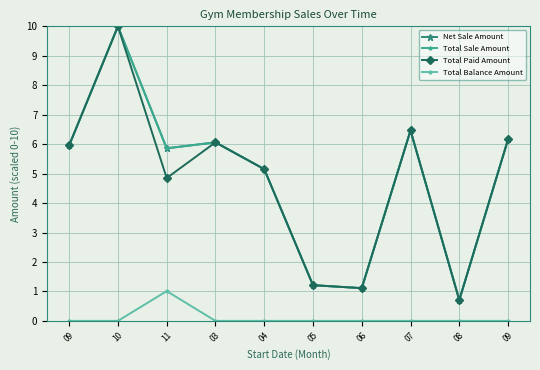

Reading left to right, list all the values displayed in this chart.

Net Sale Amount: 6.0	10.0	5.9	6.1	5.2	1.2	1.1	6.5	0.7	6.2
Total Sale Amount: 6.0	10.0	5.9	6.1	5.2	1.2	1.1	6.5	0.7	6.2
Total Paid Amount: 6.0	10.0	4.8	6.1	5.2	1.2	1.1	6.5	0.7	6.2
Total Balance Amount: 0.0	0.0	1.0	0.0	0.0	0.0	0.0	0.0	0.0	0.0